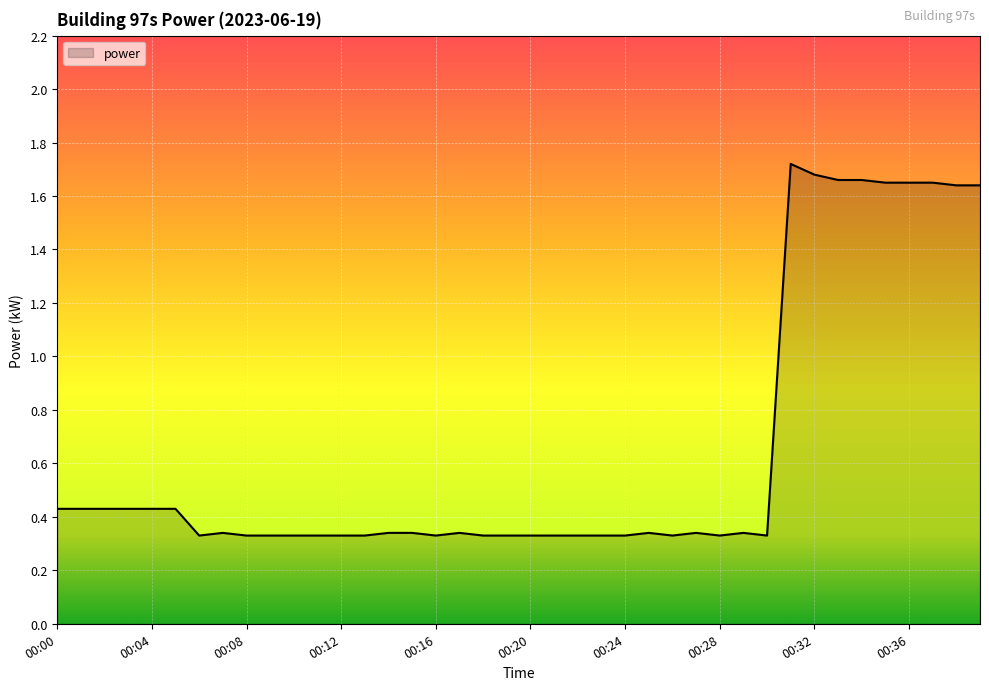

Count the number of data series in this chart.

1